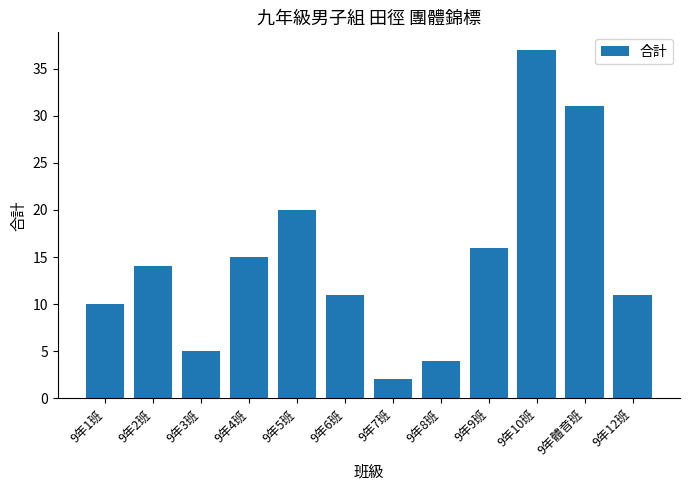

Does the chart contain stacked bars?

No